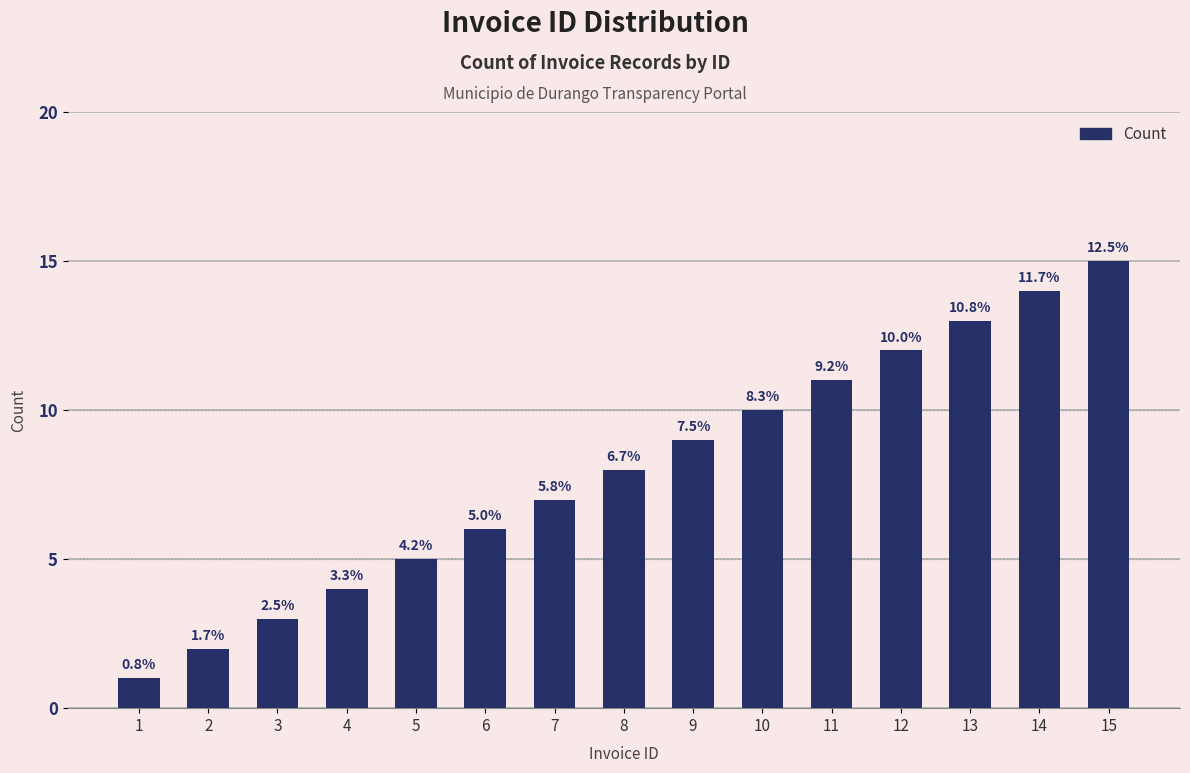

Between 5 and 9, which is larger?

9